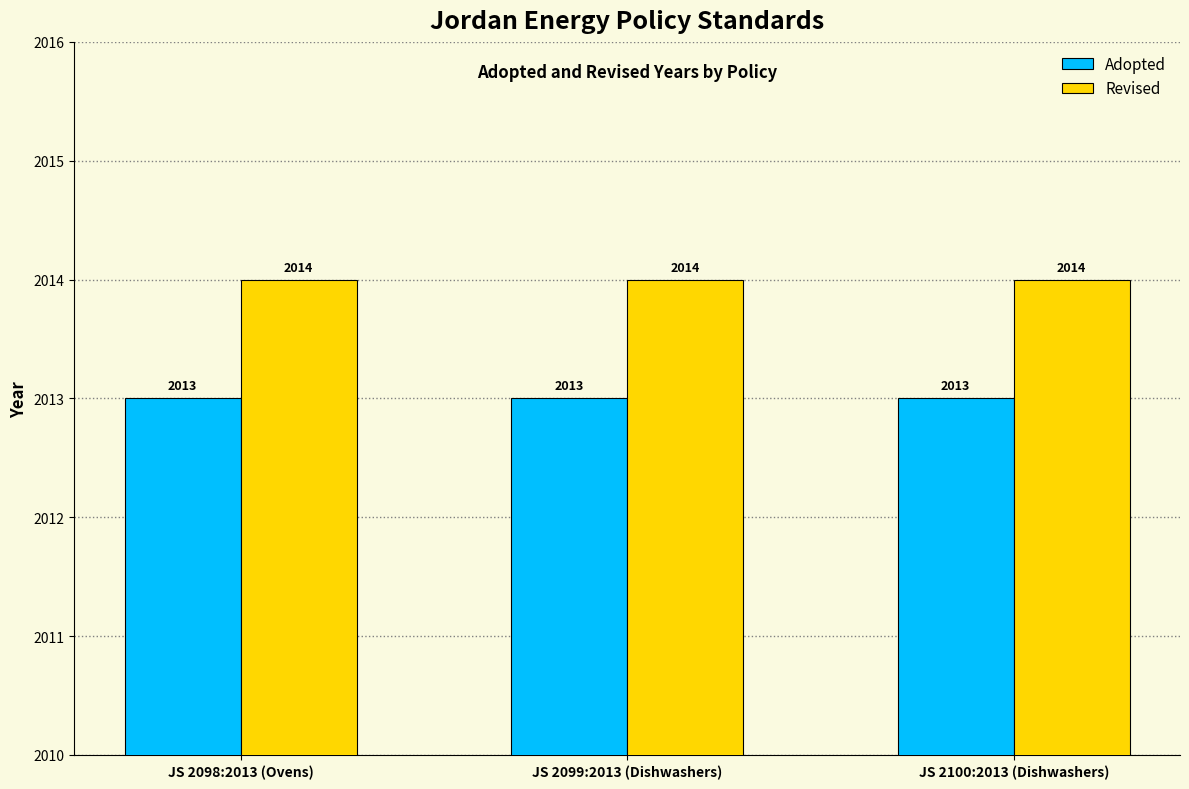

Which series has the largest total across all categories?

Revised